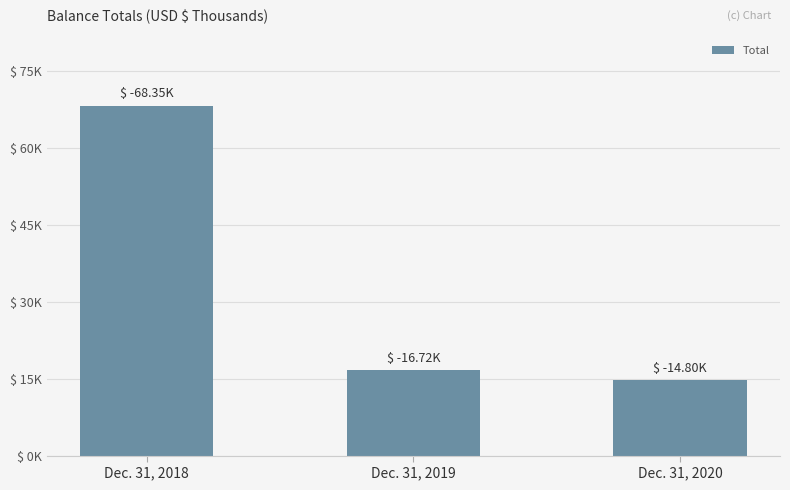

Are the bars horizontal?

No